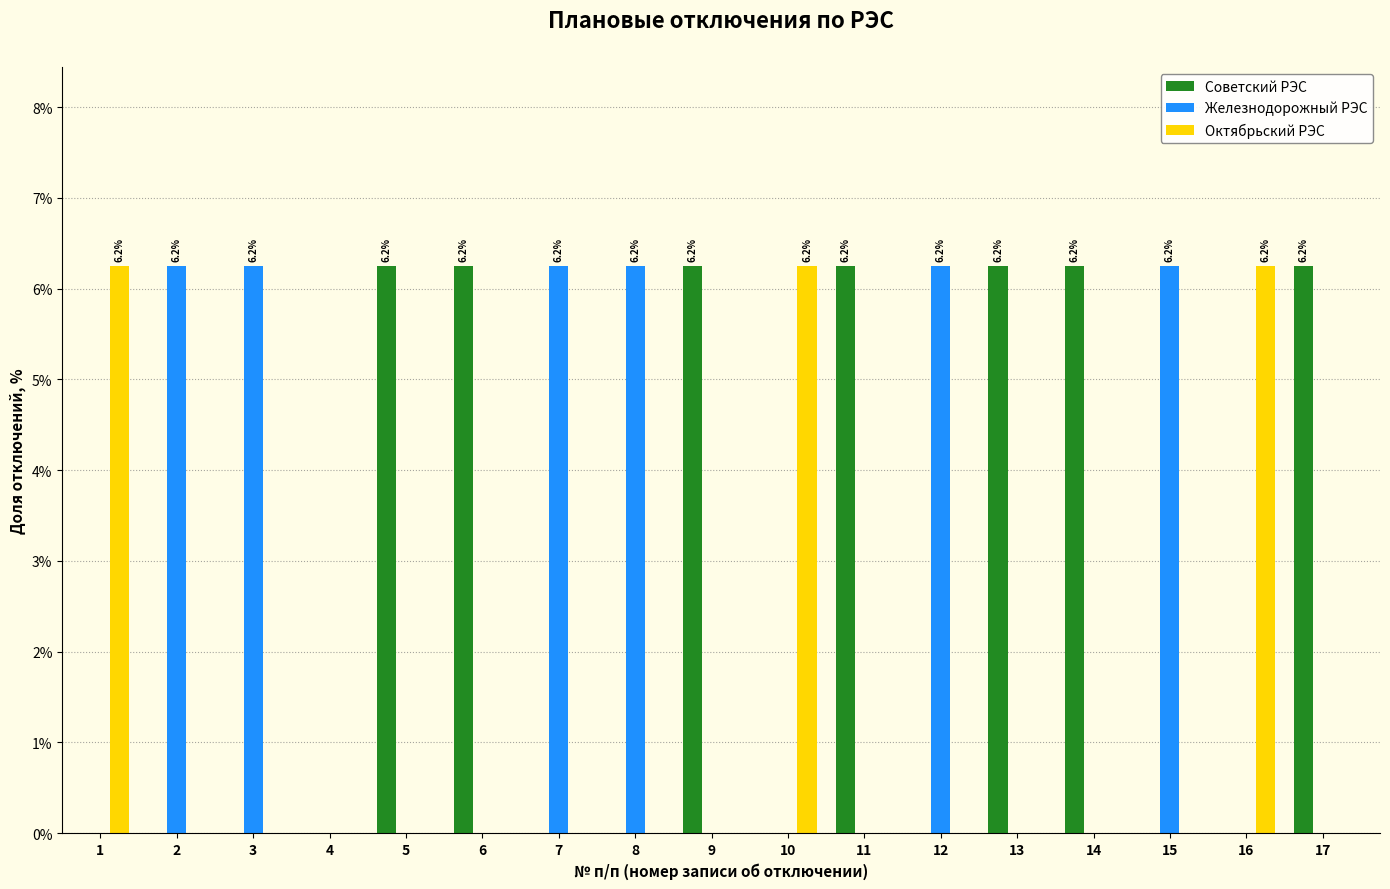

Which series has the largest total across all categories?

Советский РЭС